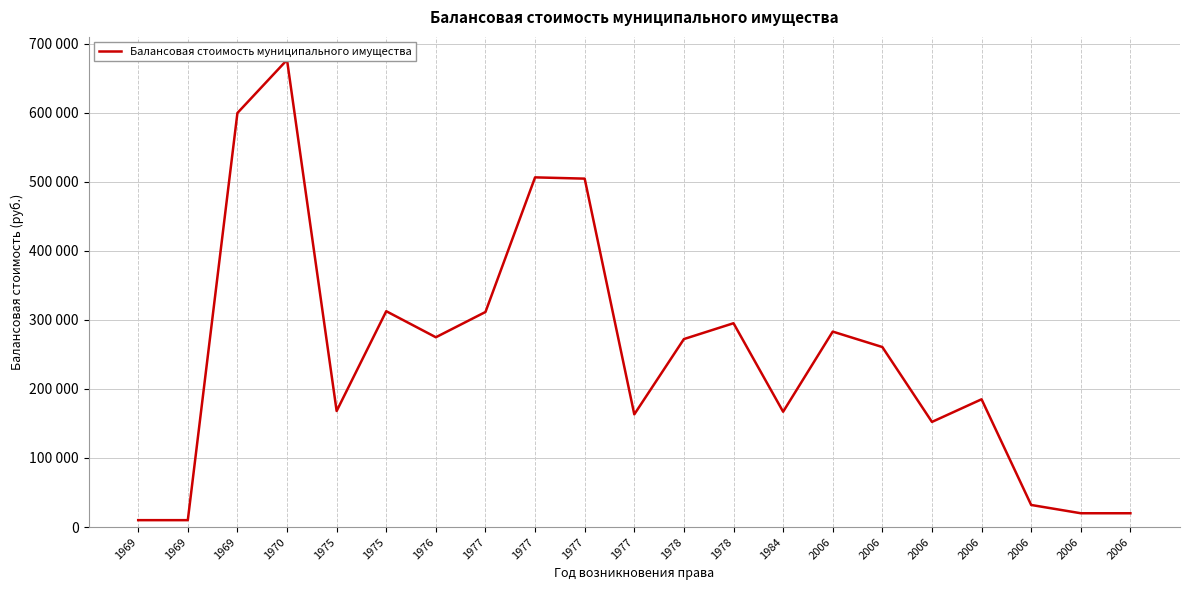

Rank the categories by value from lowest to highest.

1969, 1969, 2006, 2006, 2006, 2006, 1977, 1984, 1975, 2006, 2006, 1978, 1976, 2006, 1978, 1977, 1975, 1977, 1977, 1969, 1970